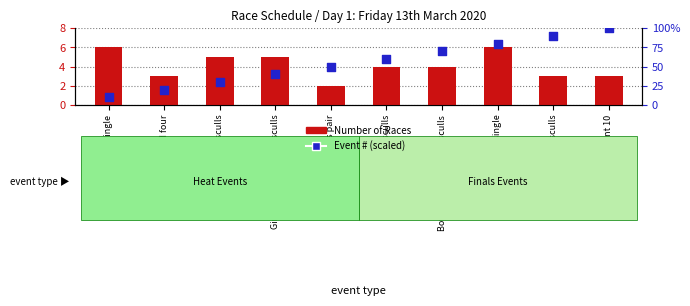

At how many categories does at least one series exceed 15?

9